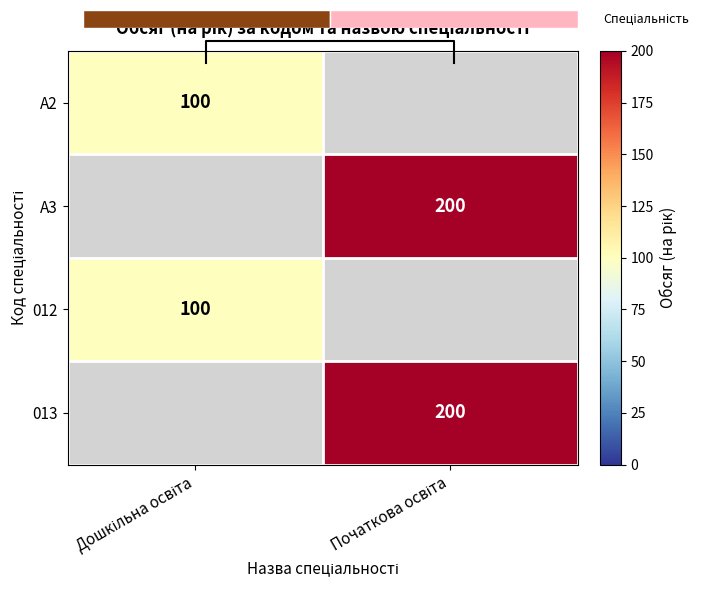

At which label does A2 reach its peak?

Дошкільна освіта